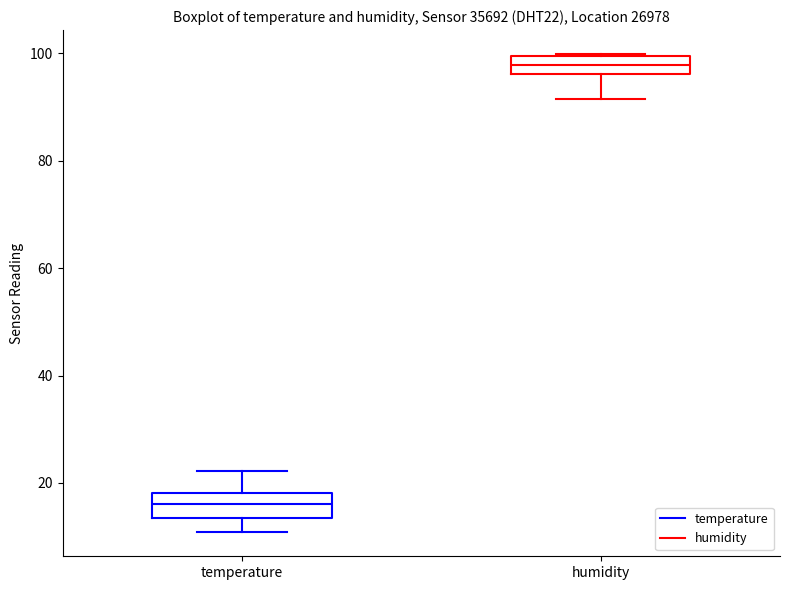

Reading left to right, read every box against the y-axis: the position of its median line, the range the box covers, and the ends of its whiskers. The values are not printed on the chart, so give them approximately, as read against the axis.

temperature: median 16, box 14 to 18, whiskers 10 to 22
humidity: median 98, box 96 to 100, whiskers 92 to 100